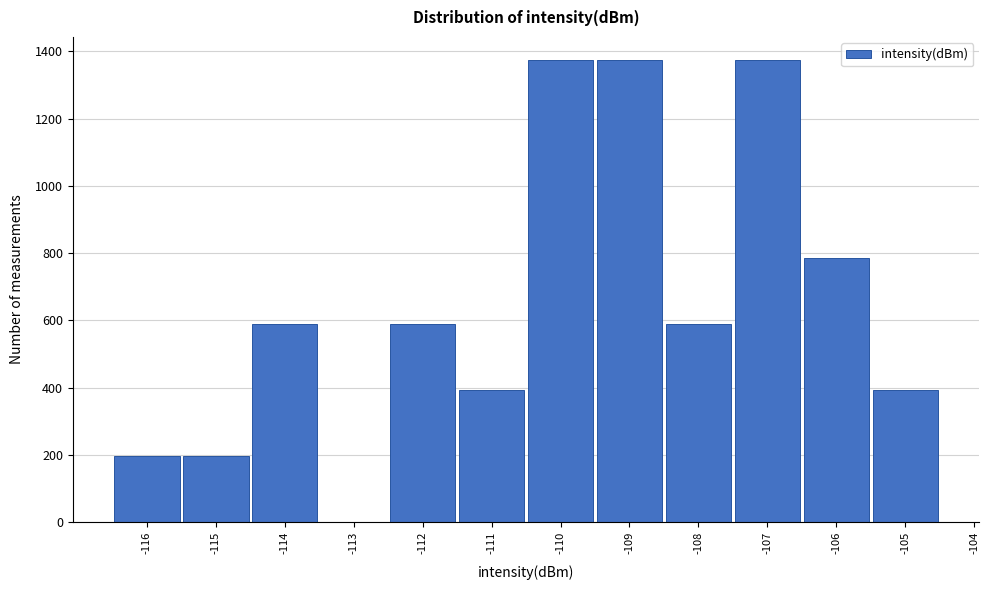

The chart shows a value of 589.0 at -114. True or false?

True